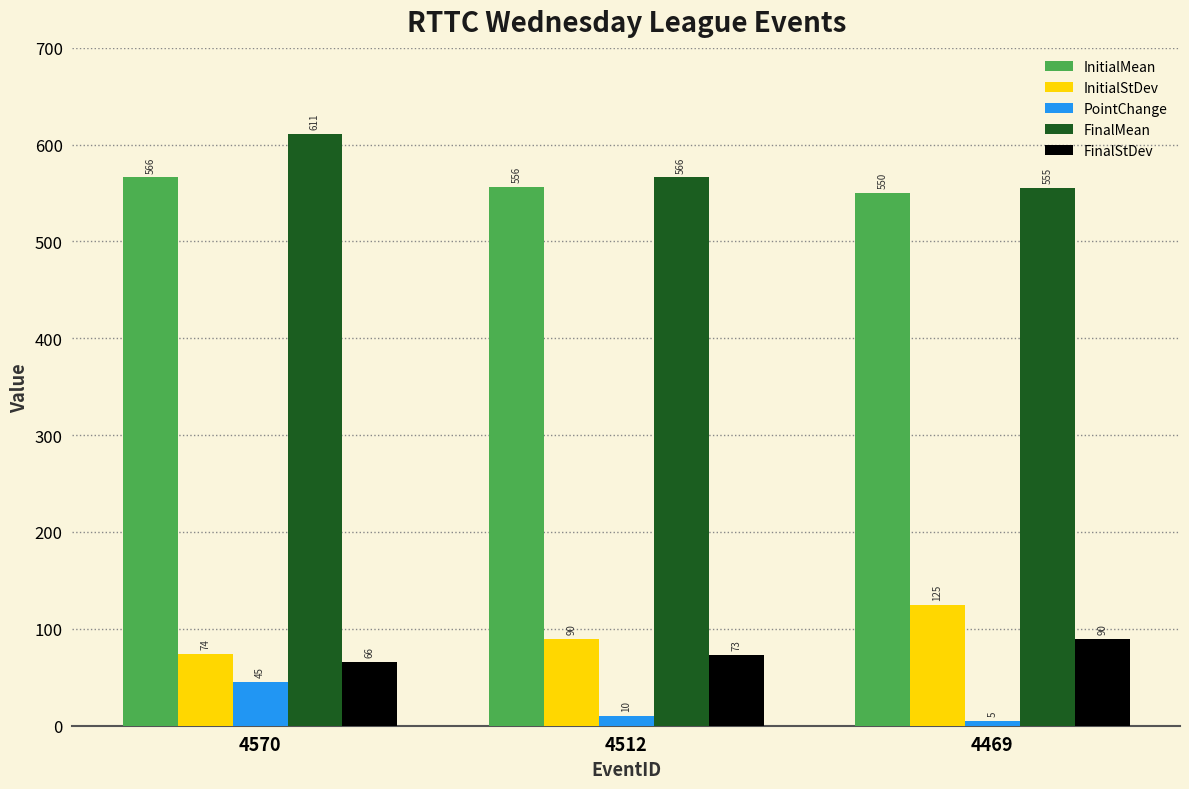

Between 4512 and 4469, which series saw the biggest shift?

InitialStDev